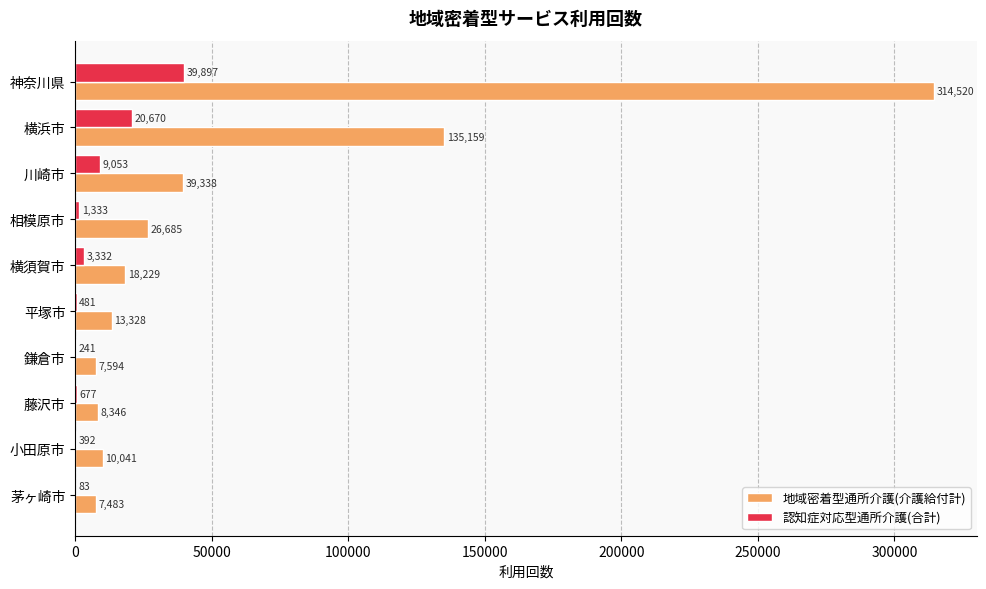

What is the sum of all 地域密着型通所介護(介護給付計) values?

580723